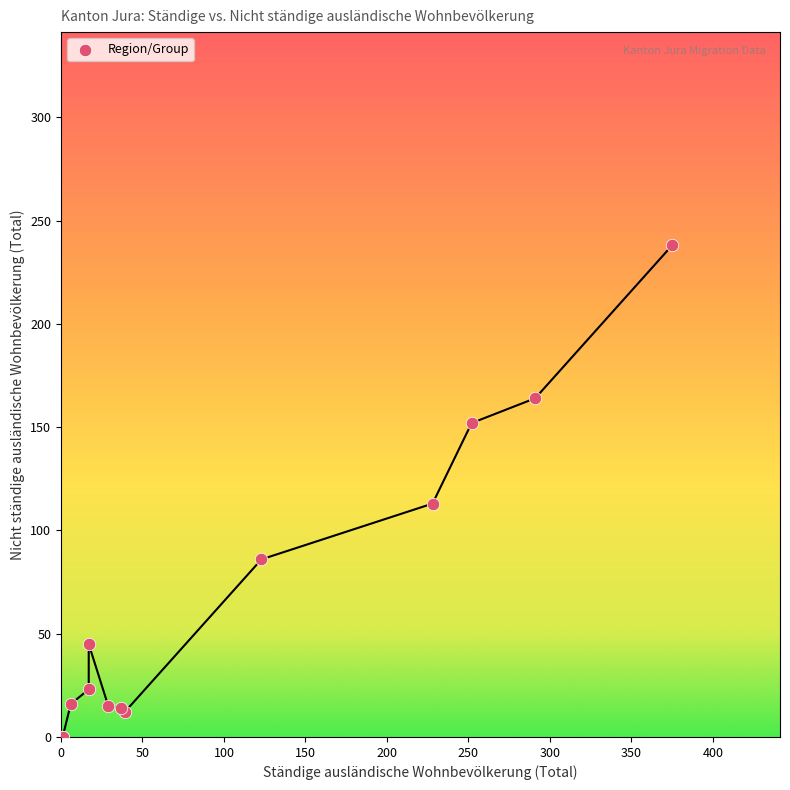

What Y value in the scatter plot is closest to 119?

113